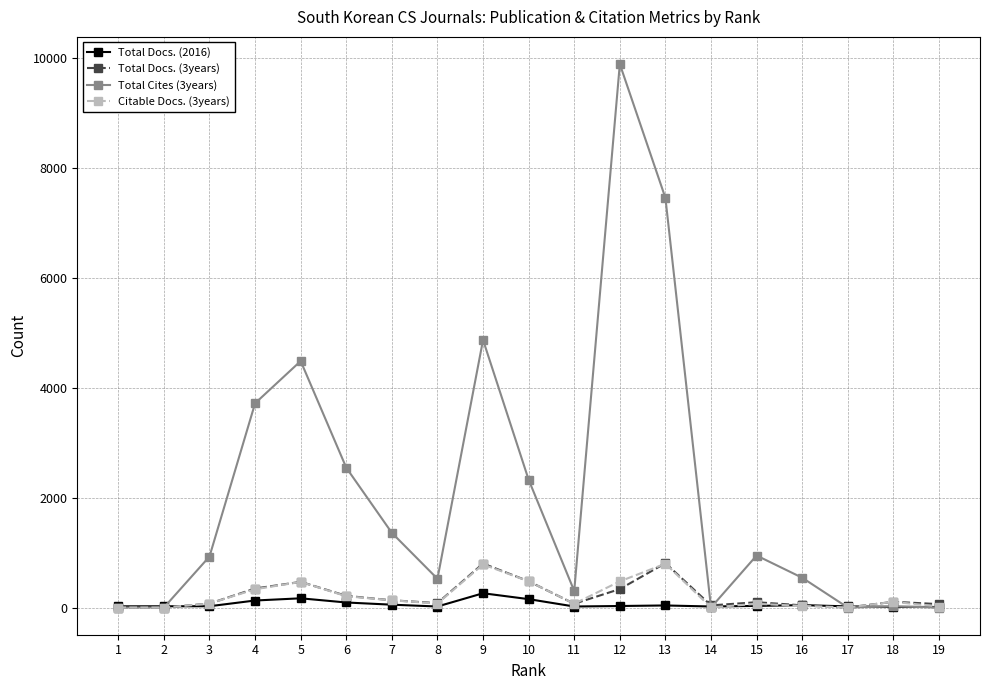

Which series ends up on top after the final intersection of Total Docs. (3years) and Total Cites (3years)?

Total Docs. (3years)